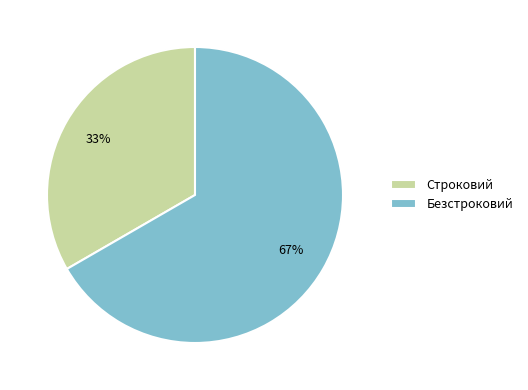

Between Безстроковий and Строковий, which is larger?

Безстроковий